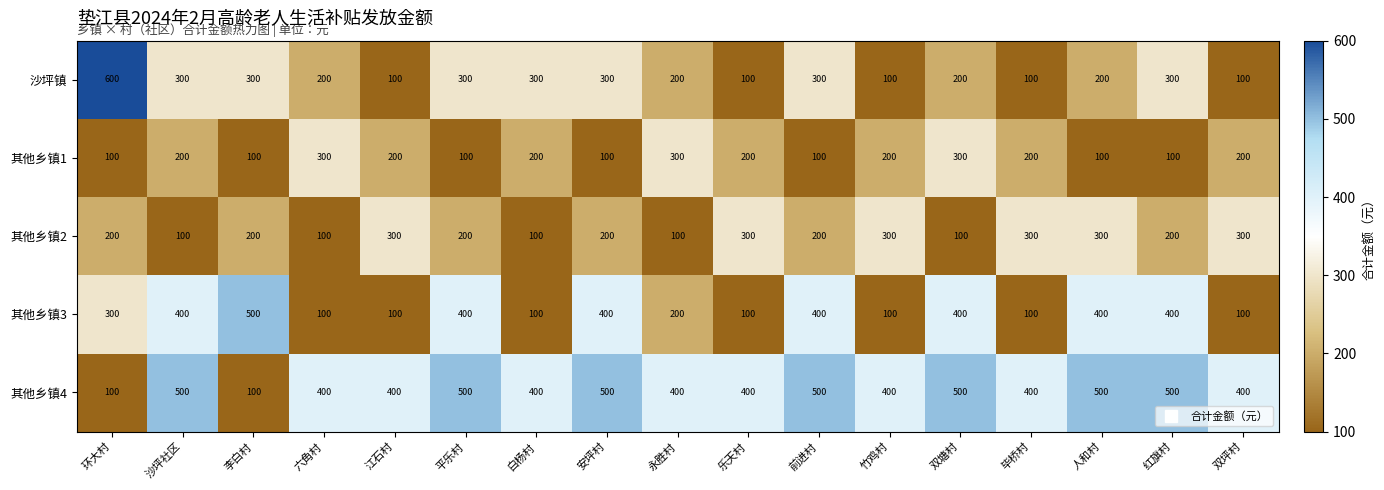

At 平乐村, list the series in order from smallest to largest.

其他乡镇1, 其他乡镇2, 沙坪镇, 其他乡镇3, 其他乡镇4